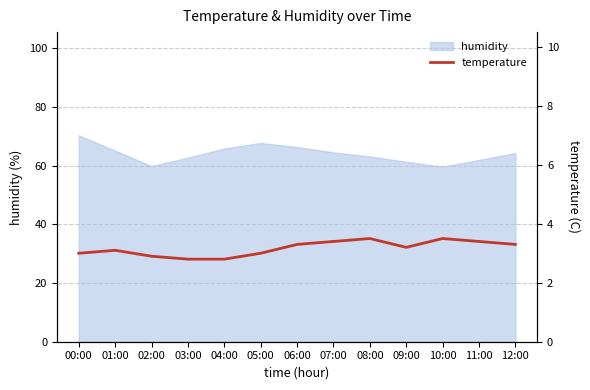

How many interior local peaks (higher than both neighbors) does the data have?

3